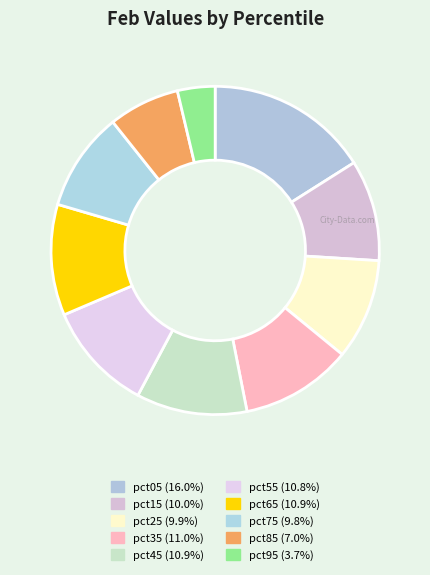

Count the number of slices in the pie.

10